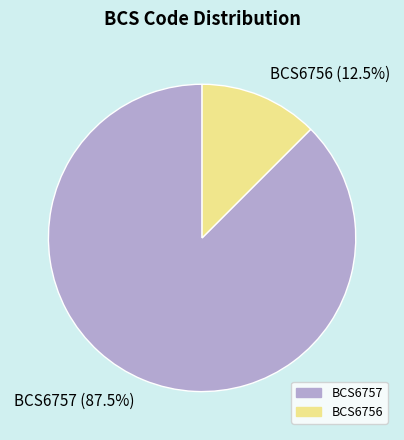

Combined, what portion of the pie is BCS6756 and BCS6757?

100.0%